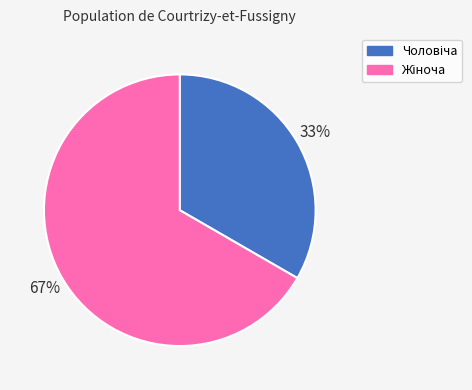

Is there any slice that represents more than half of the pie?

Yes